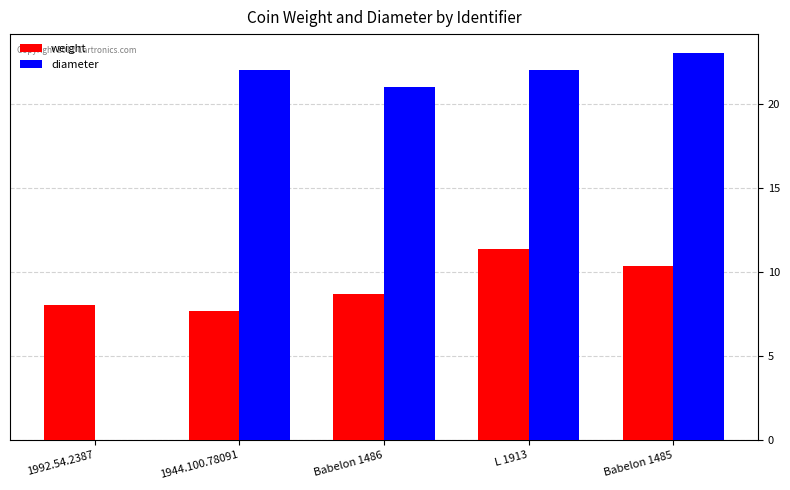

Which series has the largest total across all categories?

diameter